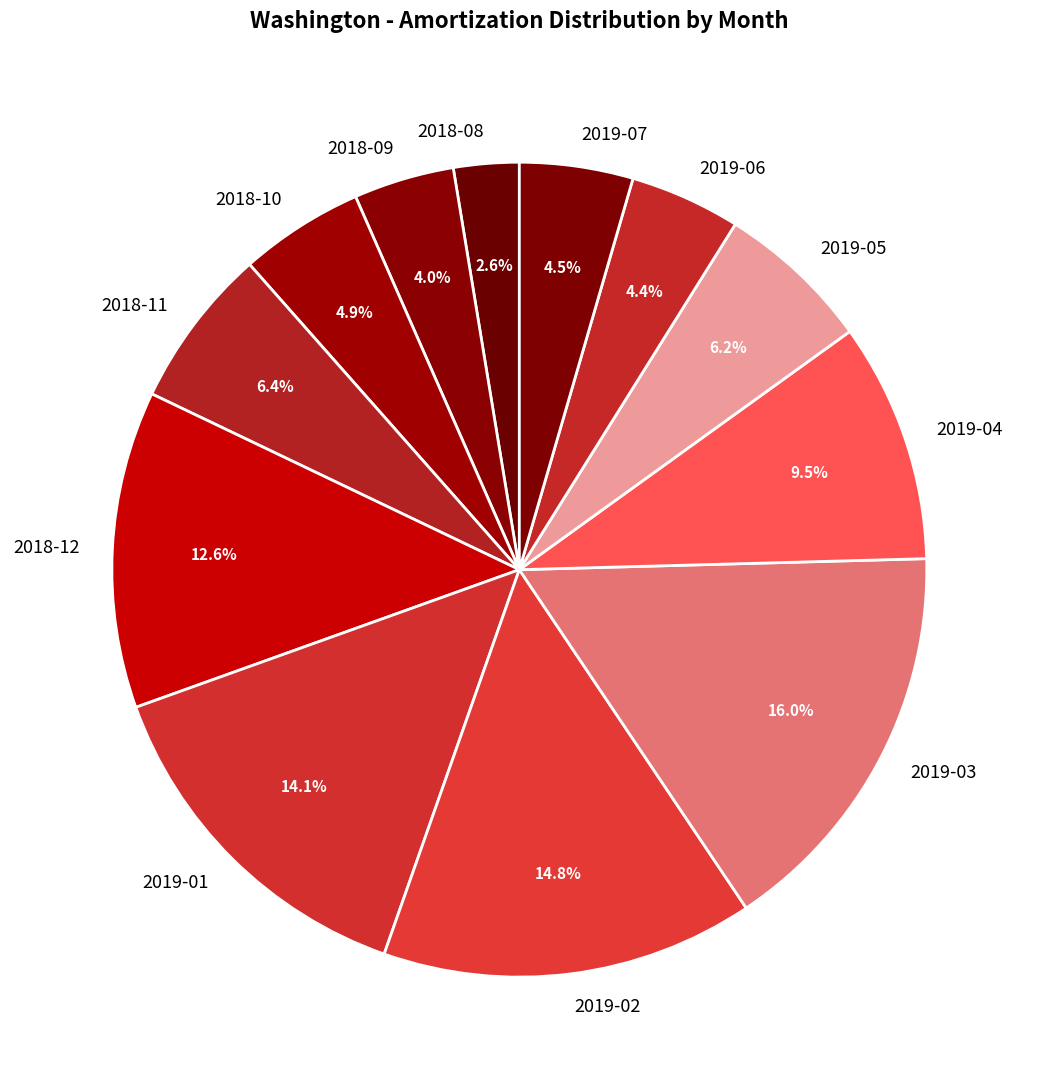

What percentage is the 2018-09 slice, to the nearest percent?

4%